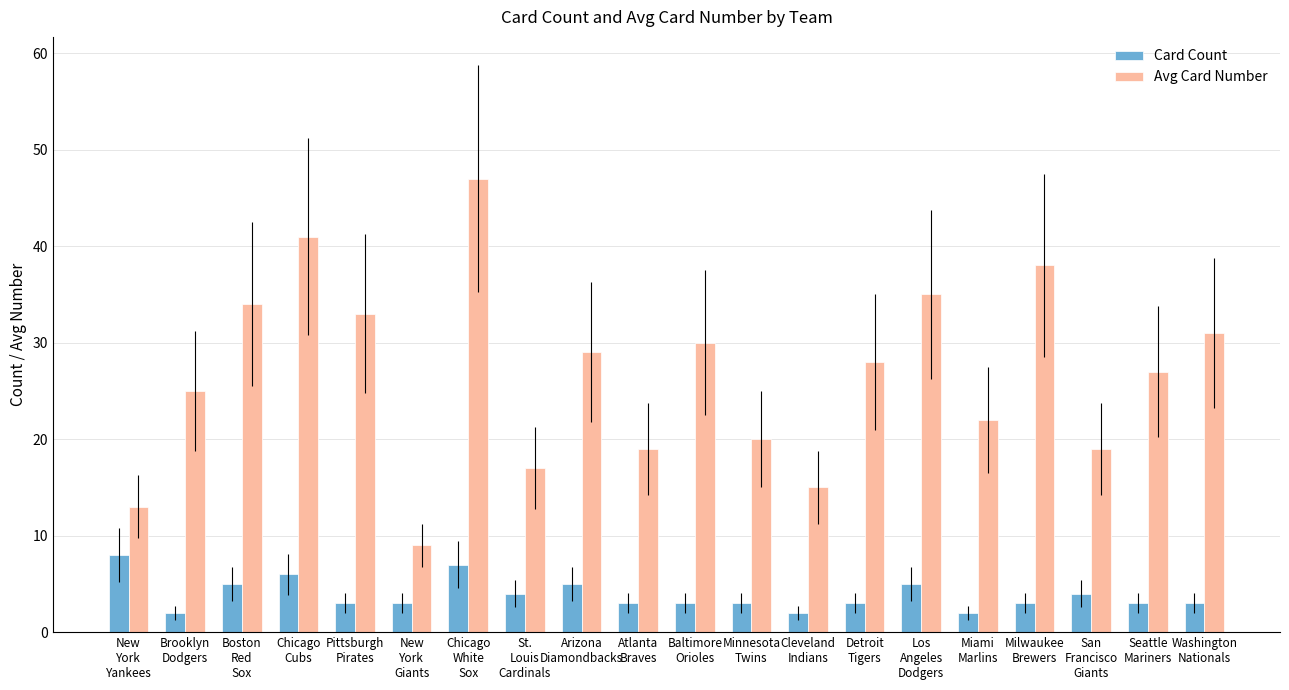

The Card Count series shows 3 at Baltimore
Orioles. True or false?

True